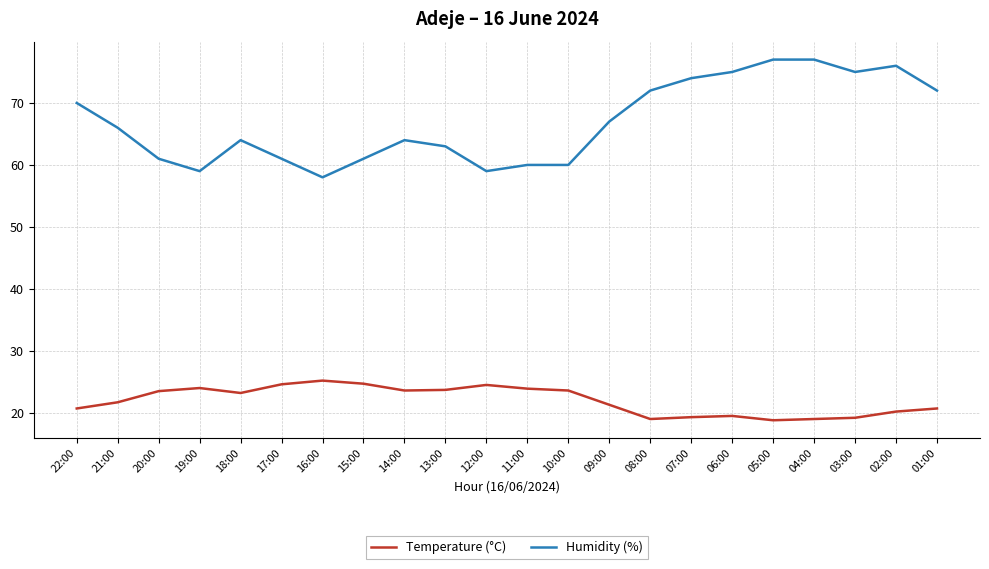

Rank the series by their maximum value, from highest to lowest.

Humidity (%), Temperature (°C)